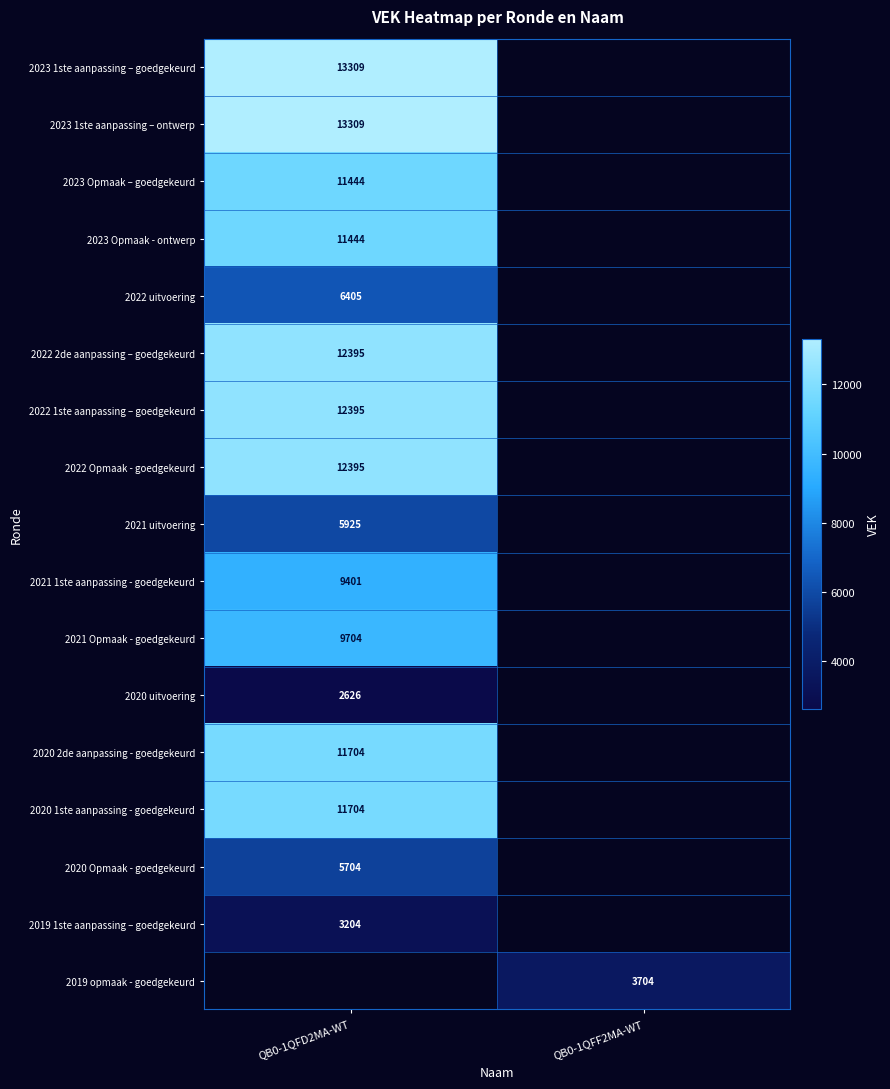

True or false: 2023 1ste aanpassing – ontwerp has a value of 13309 at QB0-1QFD2MA-WT.

True